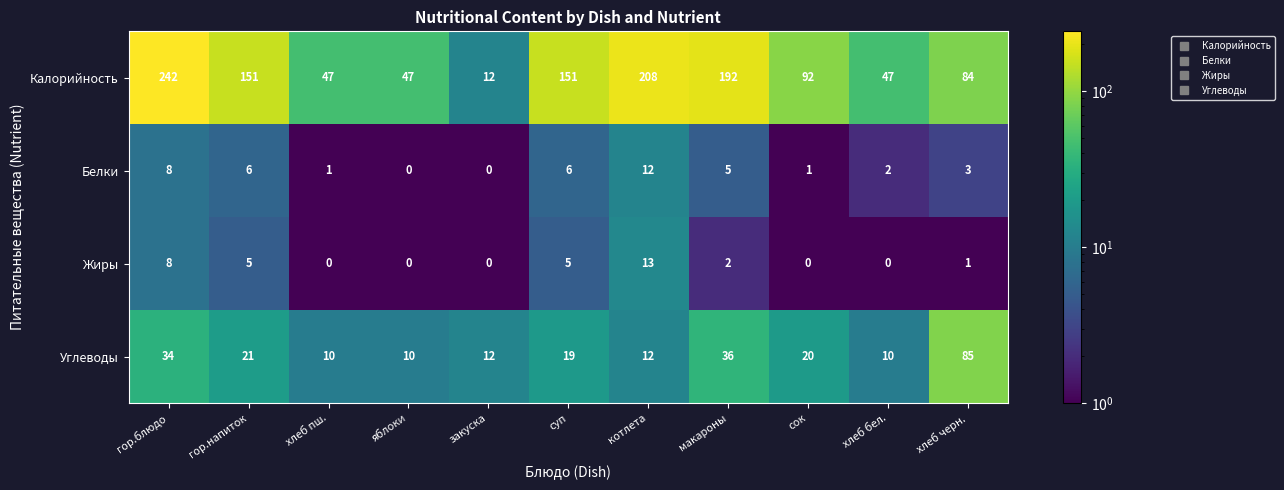

The Углеводы series shows 19 at суп. True or false?

True